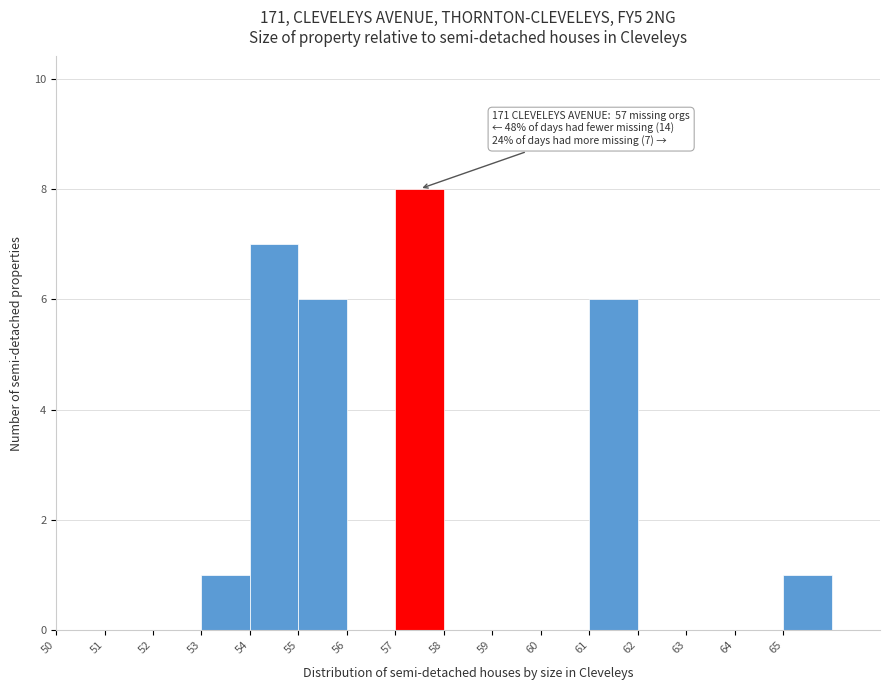

Which range on the x-axis has the tallest bar?

57 to 58